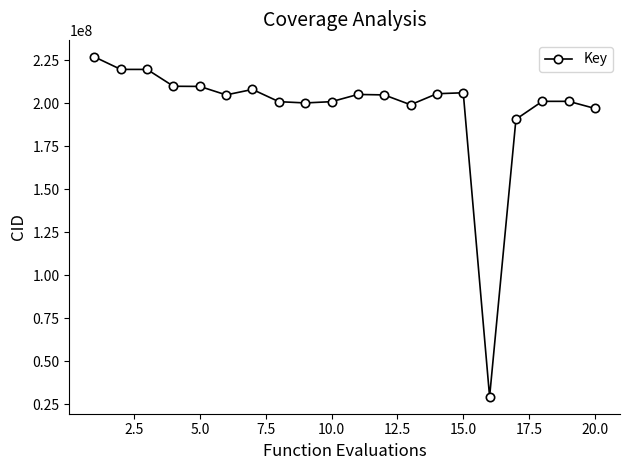

Count the number of data series in this chart.

1